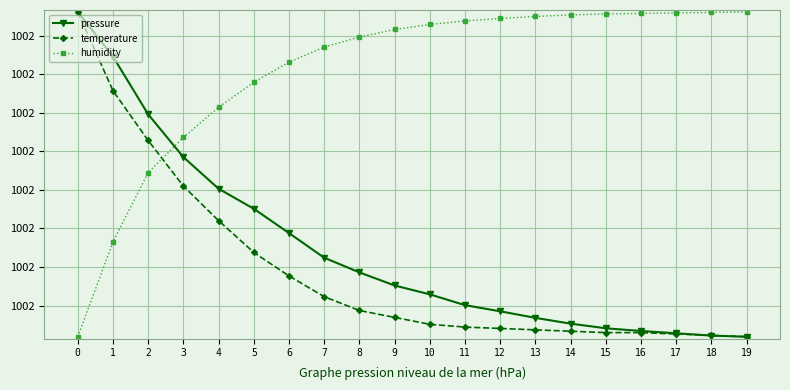

Is the value of humidity at 8 greater than the value of pressure at 7?

Yes